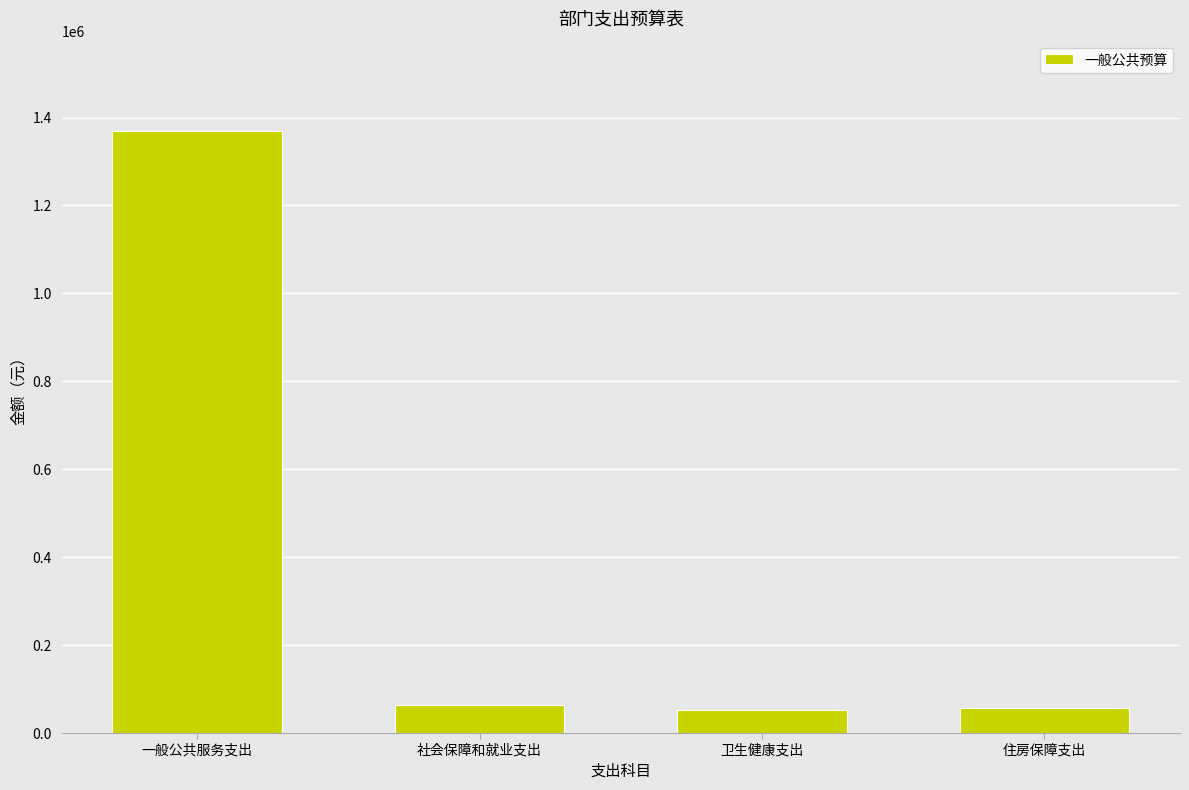

What is the ratio of the value at 一般公共服务支出 to the value at 社会保障和就业支出?

21.6